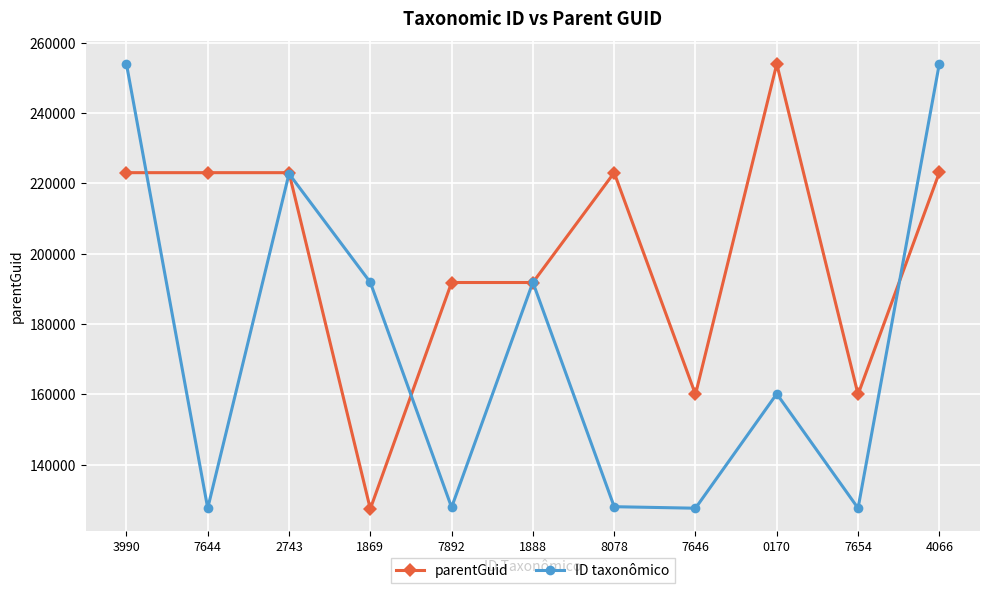

What is the value of the ID taxonômico point at the 7th from the left?

128078